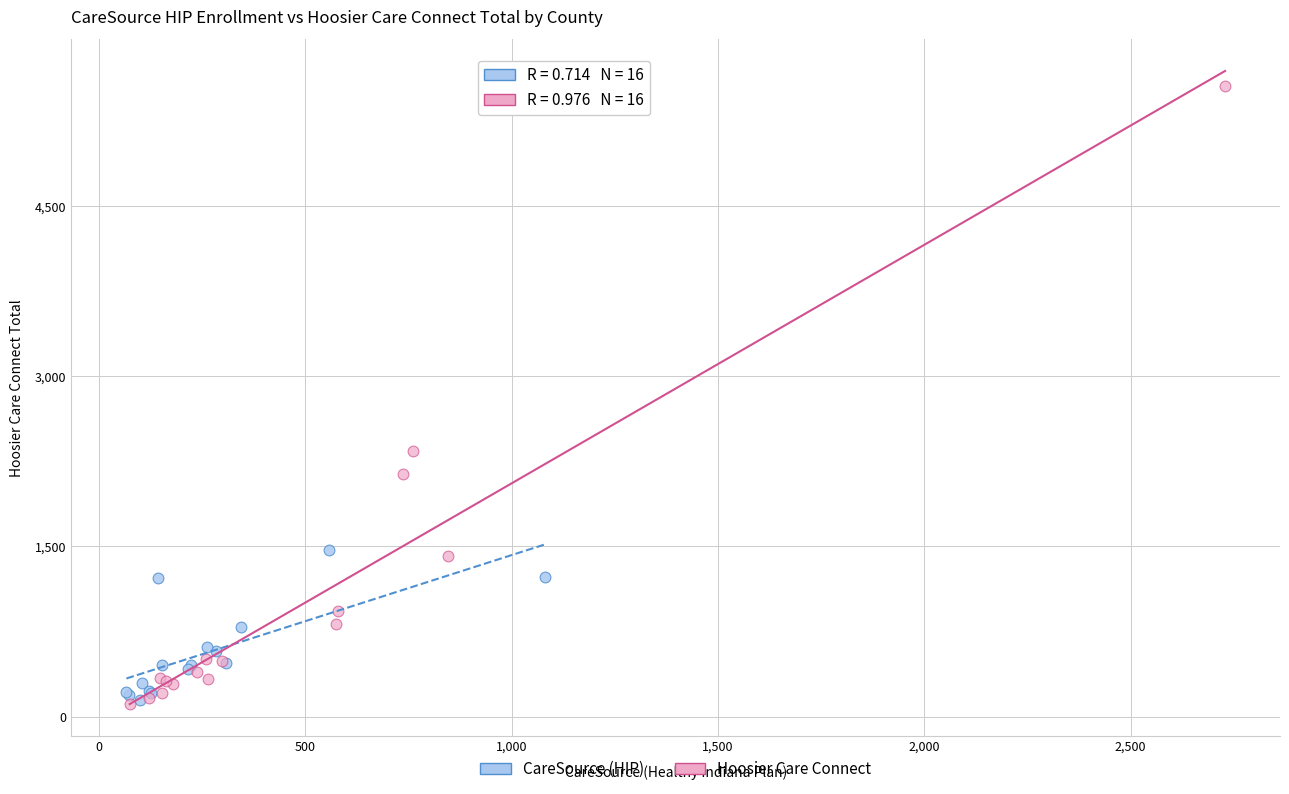

What are all the series names shown in the legend?

CareSource (HIP), Hoosier Care Connect